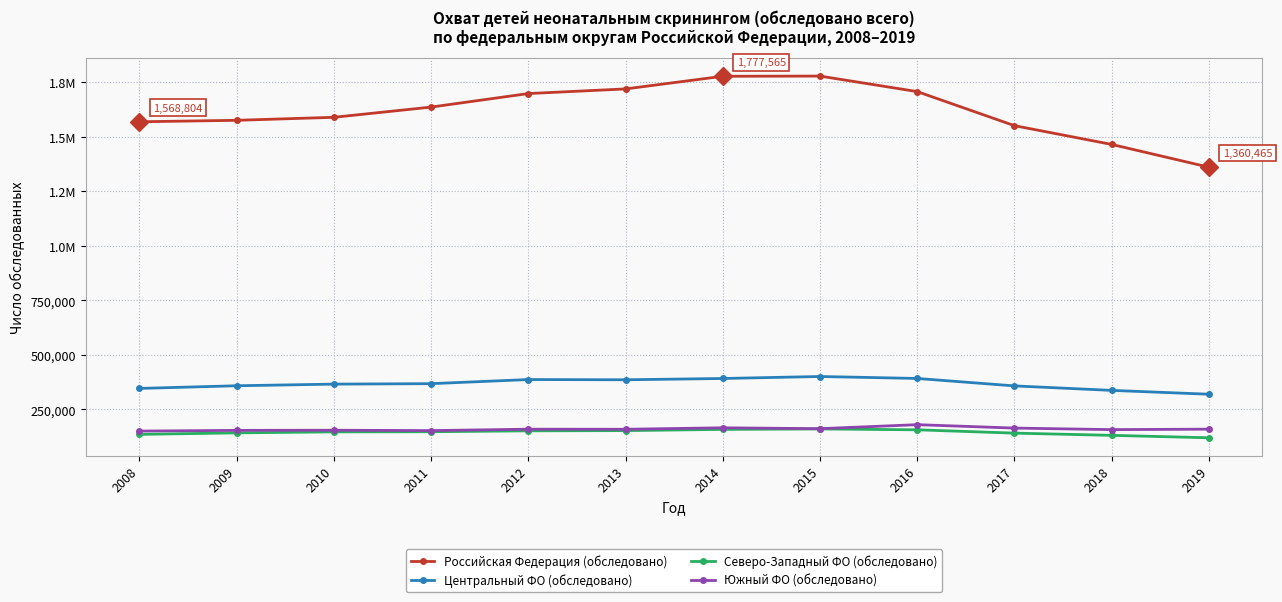

Rank the series by their maximum value, from lowest to highest.

Северо-Западный ФО (обследовано), Южный ФО (обследовано), Центральный ФО (обследовано), Российская Федерация (обследовано)